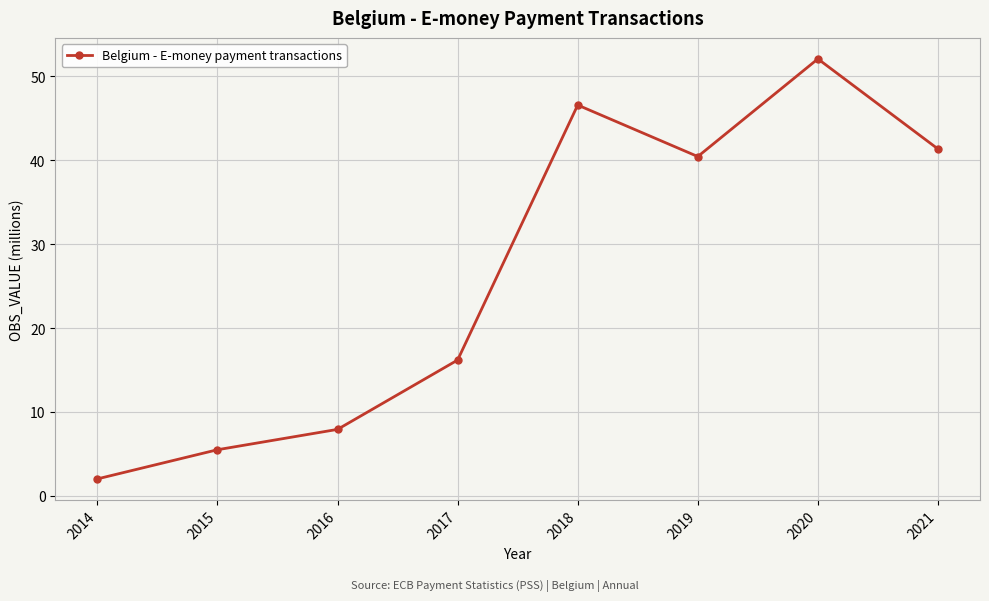

Rank the categories by value from lowest to highest.

2014, 2015, 2016, 2017, 2019, 2021, 2018, 2020